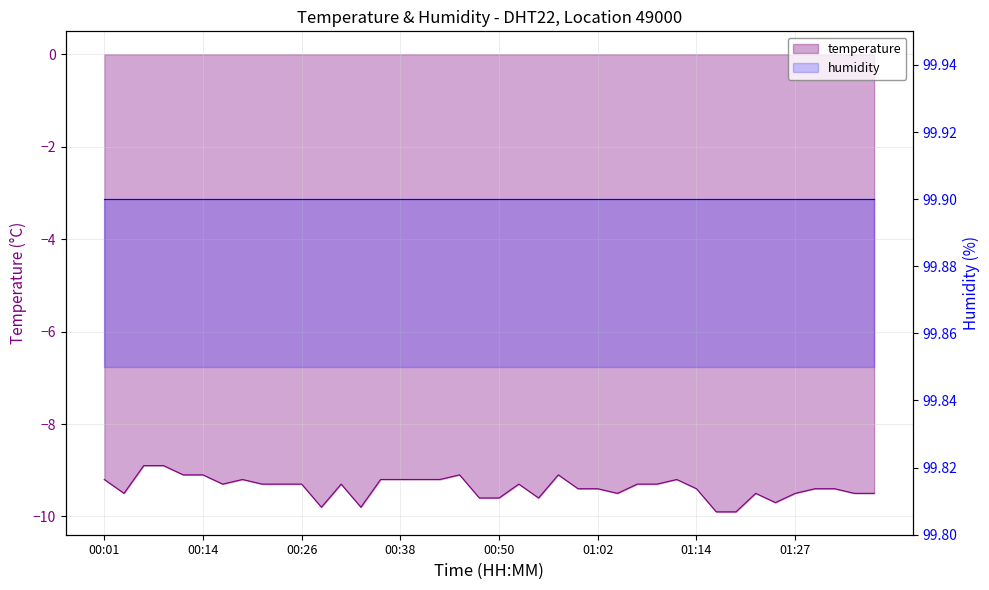

What value does the data have at 01:17?

-9.9